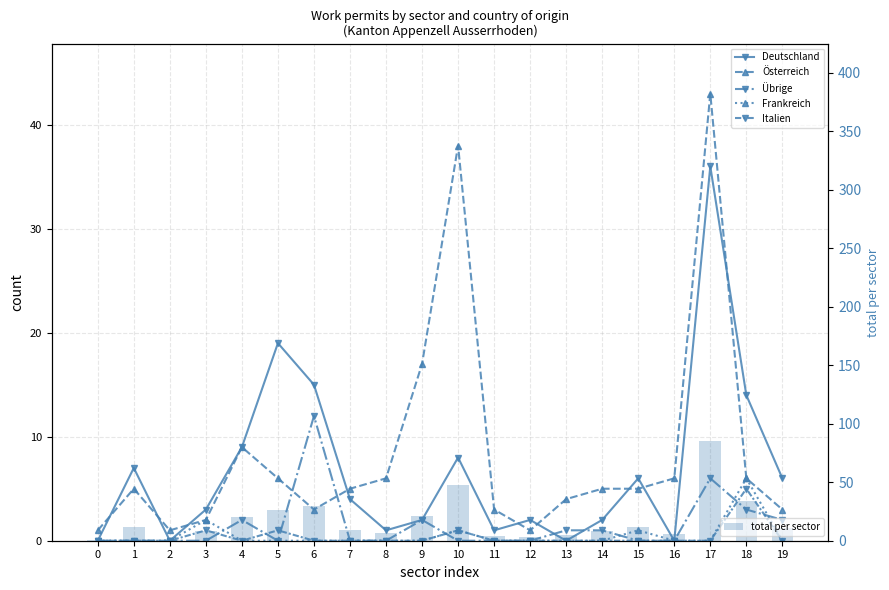

What is the sum of all Italien values?

8